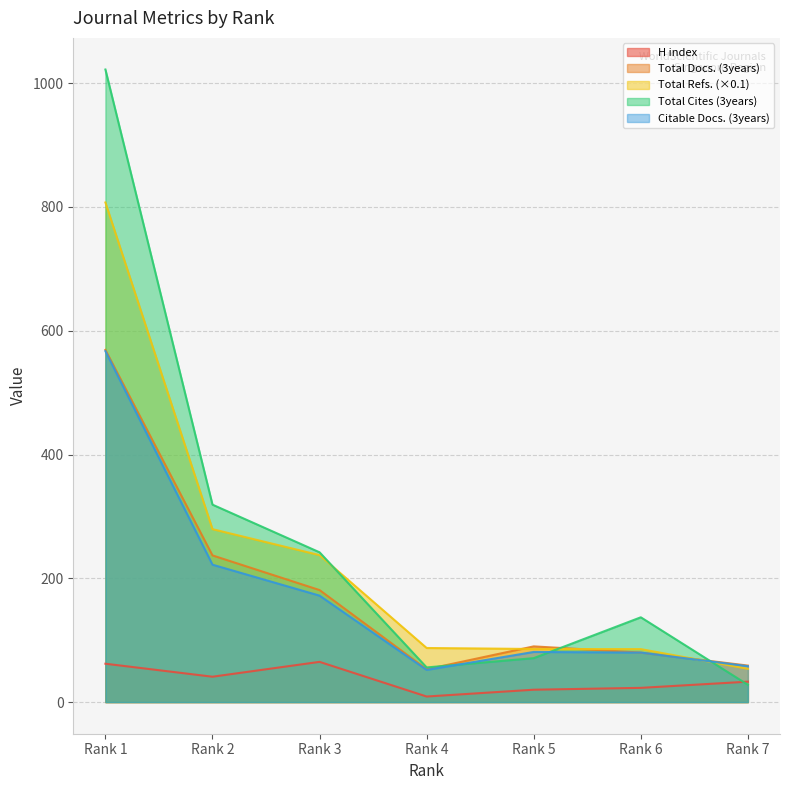

What is the sum of all Total Cites (3years) values?

1875.0